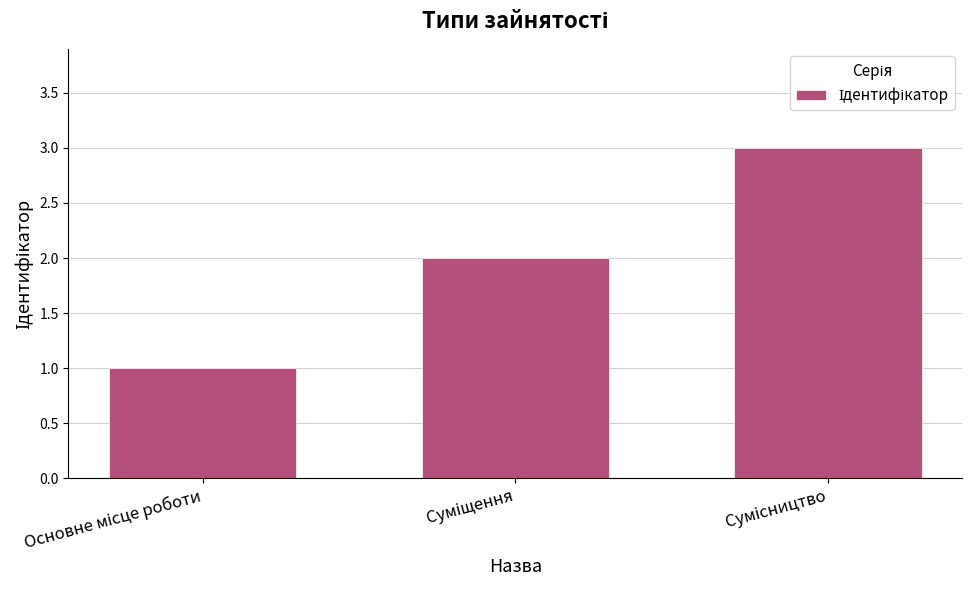

How many bars are there in total?

3